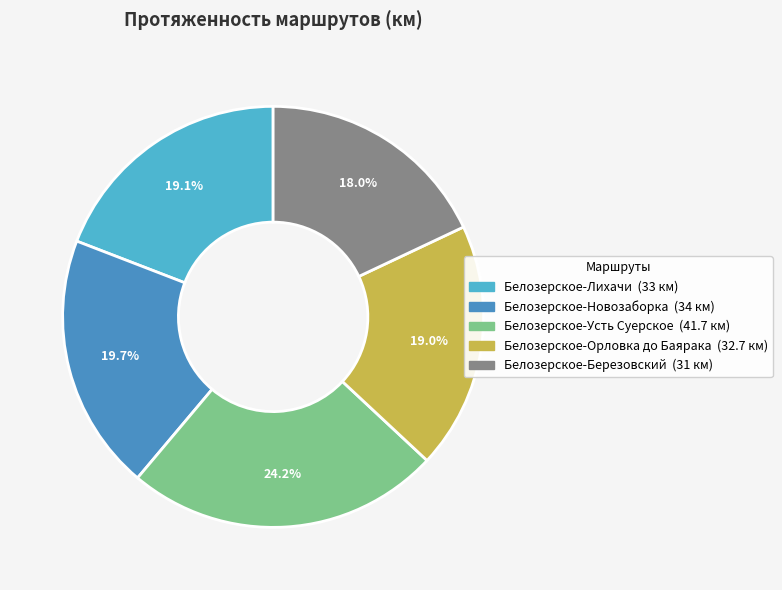

What is the total percentage of Белозерское-Орловка до Баярака and Белозерское-Лихачи?

38.1%